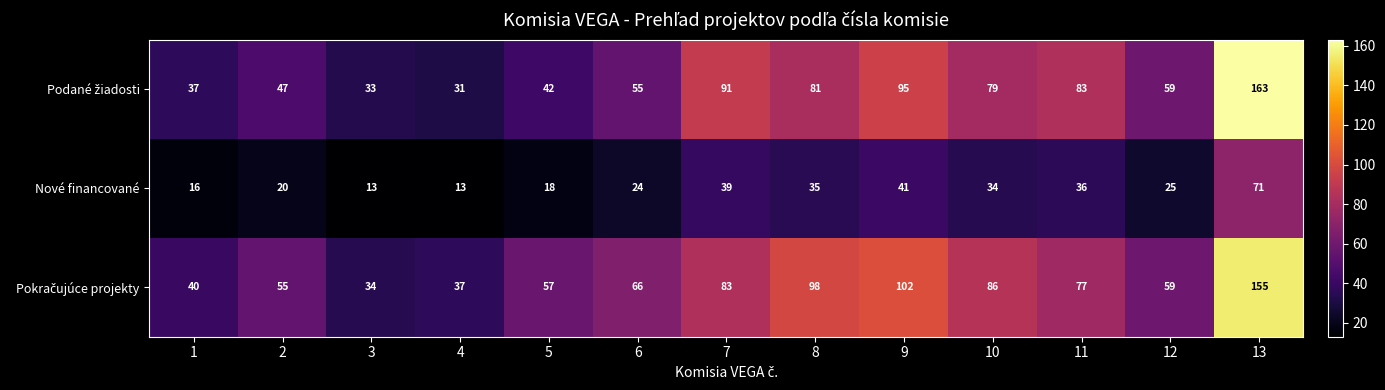

What is the difference between the Nové financované values at 8 and 2?

15